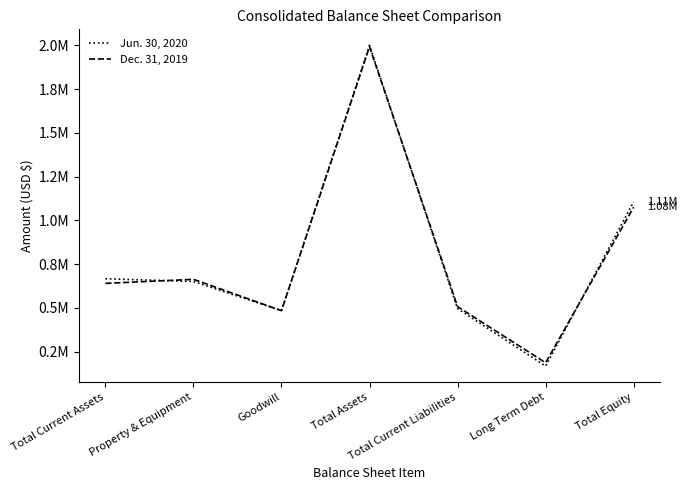

What is the sum of all Jun. 30, 2020 values?

5571022